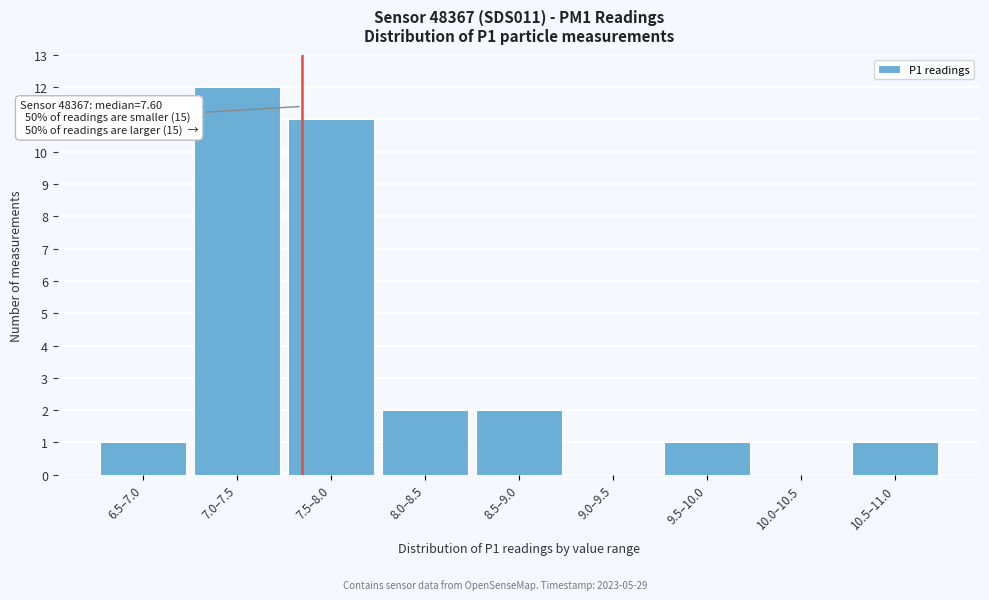

Reading right to left, what are all the values shown in this chart?

10.5–11.0=1	10.0–10.5=0	9.5–10.0=1	9.0–9.5=0	8.5–9.0=2	8.0–8.5=2	7.5–8.0=11	7.0–7.5=12	6.5–7.0=1